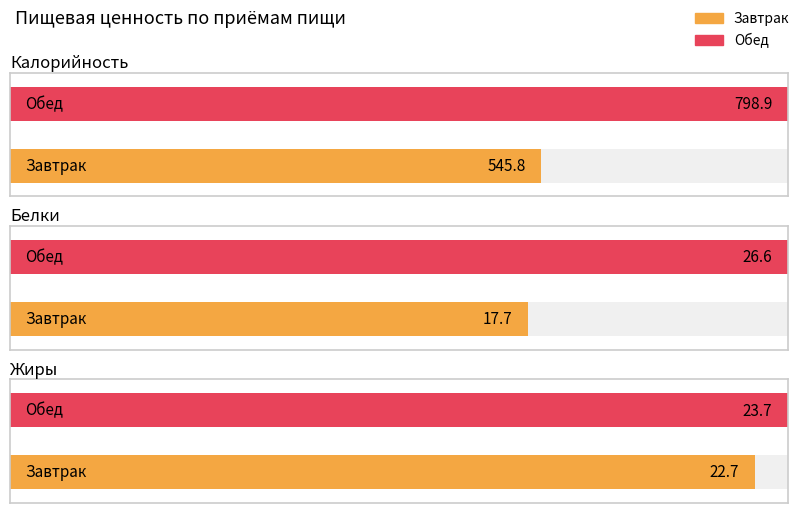

Rank the categories by Белки value from lowest to highest.

Завтрак, Обед